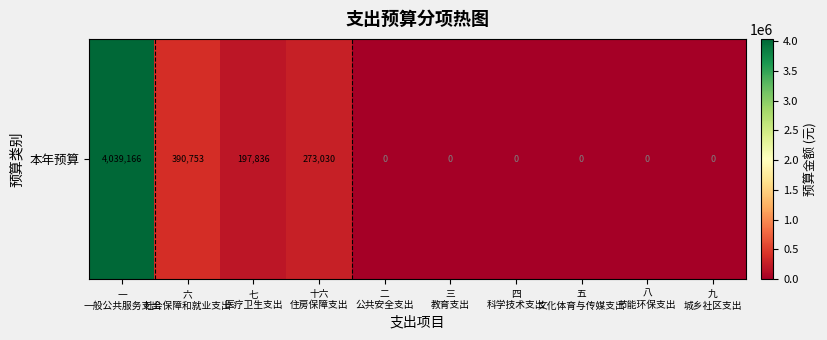

Rank the categories by value from highest to lowest.

一
一般公共服务支出, 六
社会保障和就业支出, 十六
住房保障支出, 七
医疗卫生支出, 二
公共安全支出, 三
教育支出, 四
科学技术支出, 五
文化体育与传媒支出, 八
节能环保支出, 九
城乡社区支出